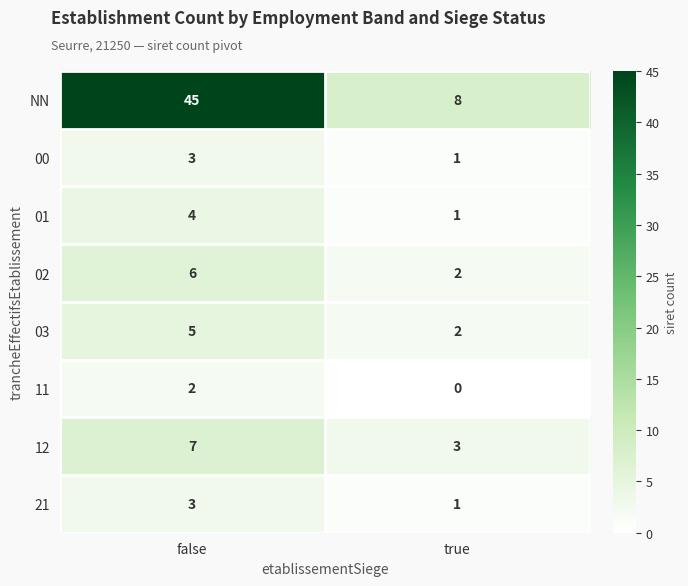

What is the sum of the 03 values at true and false?

7